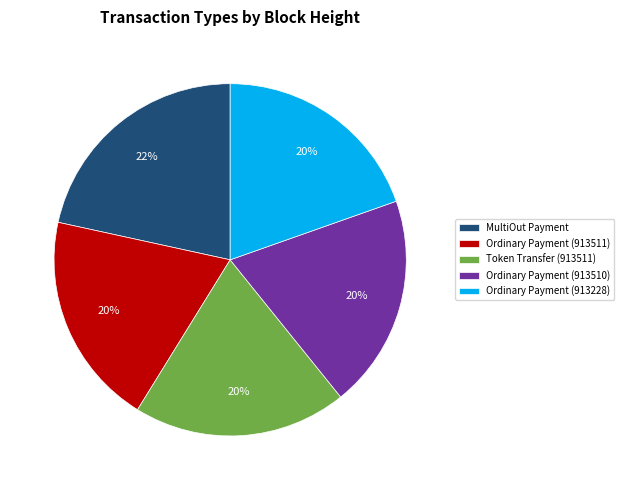

Which category has the biggest portion of the pie?

MultiOut Payment